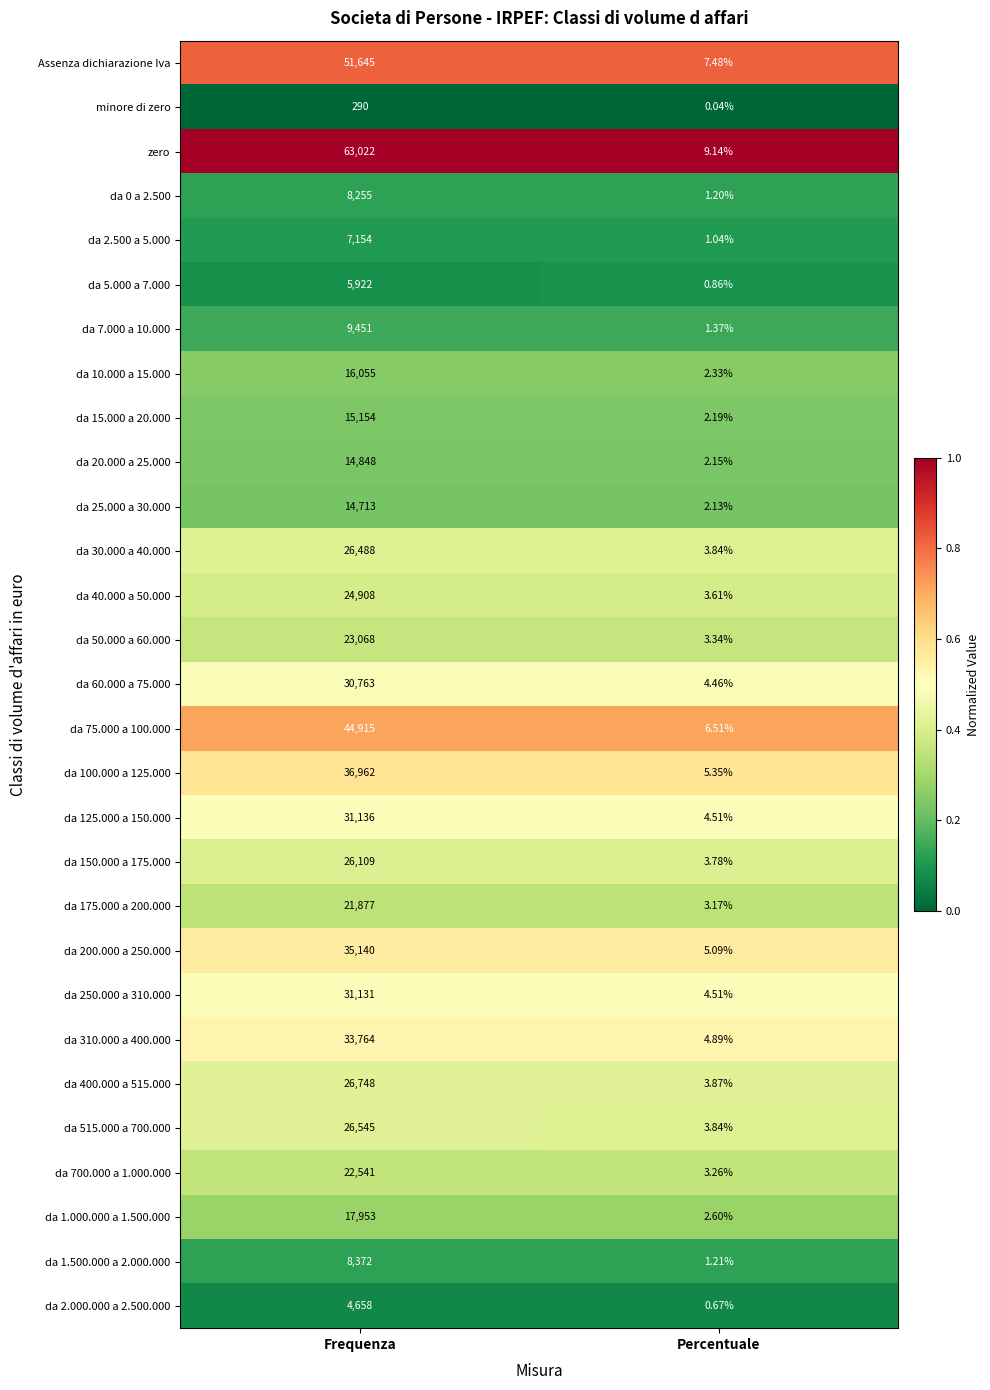

At which category is the sum across all series the highest?

Frequenza